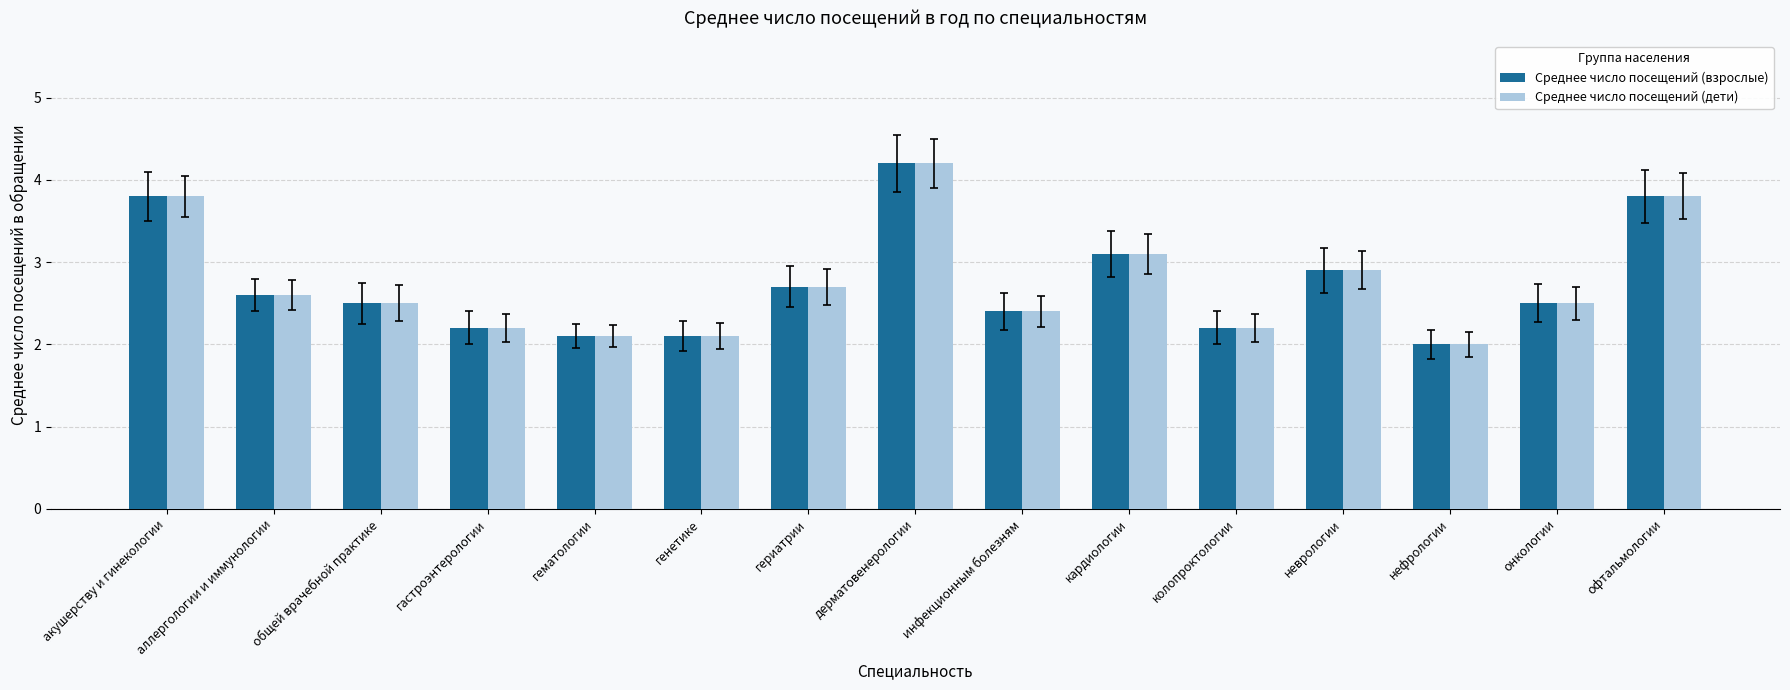

What is the difference between the maximum and minimum values in the Среднее число посещений (дети) series?

2.2